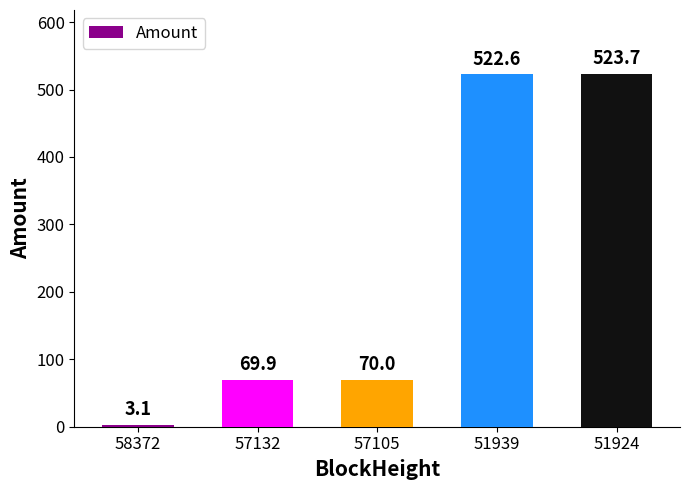

Approximately how many times larger is the value at 57105 compared to 51924?

0.1